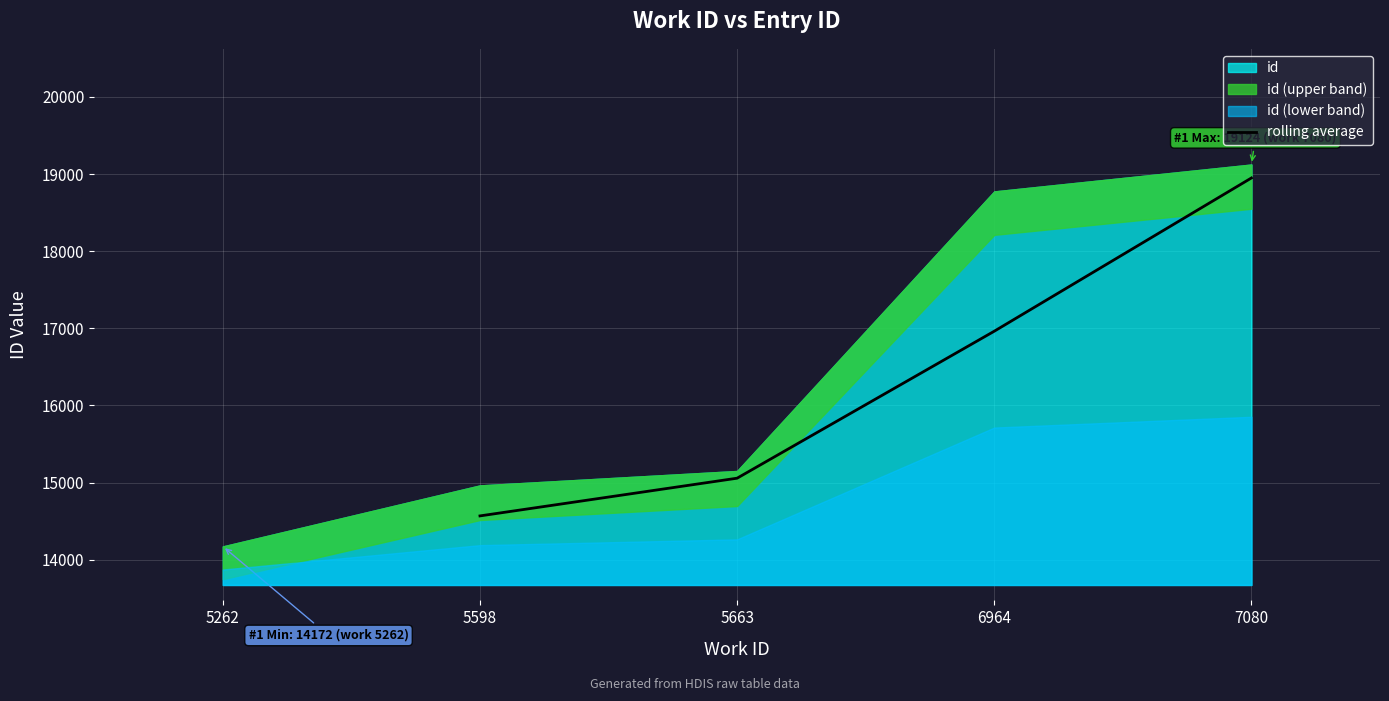

The rolling average series shows 12531.6 at 7080. True or false?

False